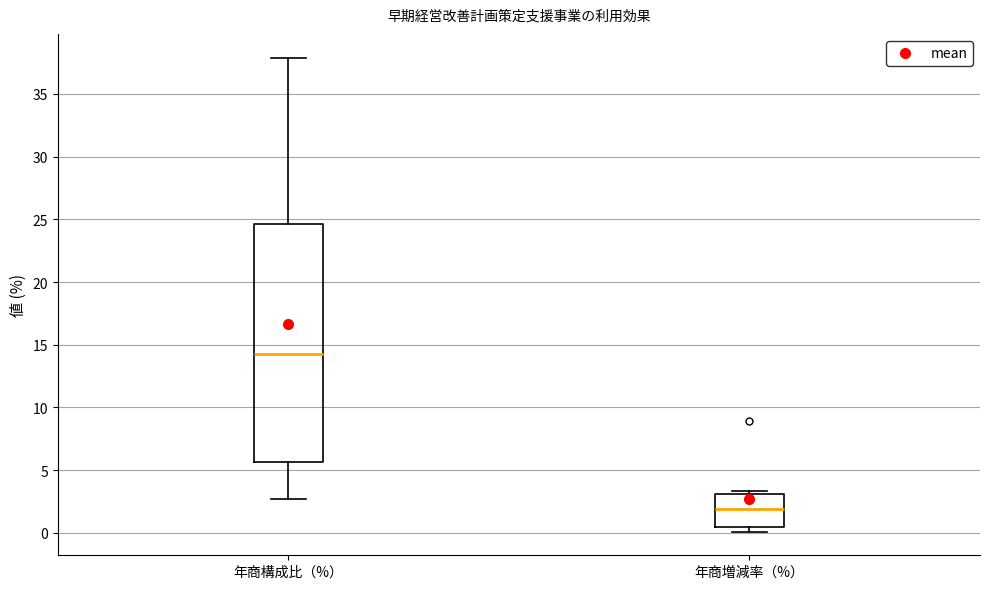

Which box's median line is the lowest?

年商増減率（%）